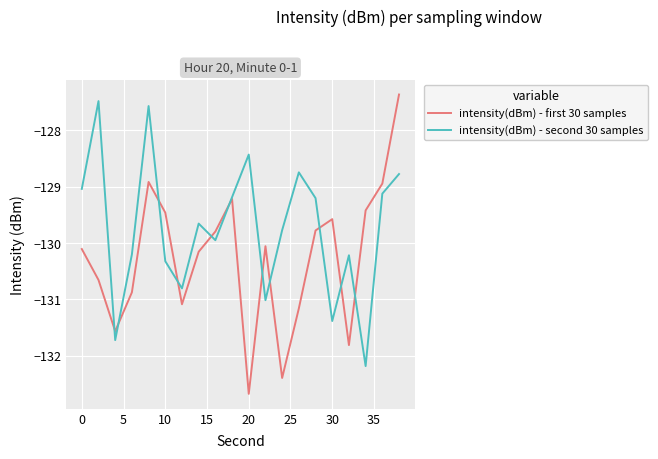

What is the highest value of the intensity(dBm) - second 30 samples series?

-127.5